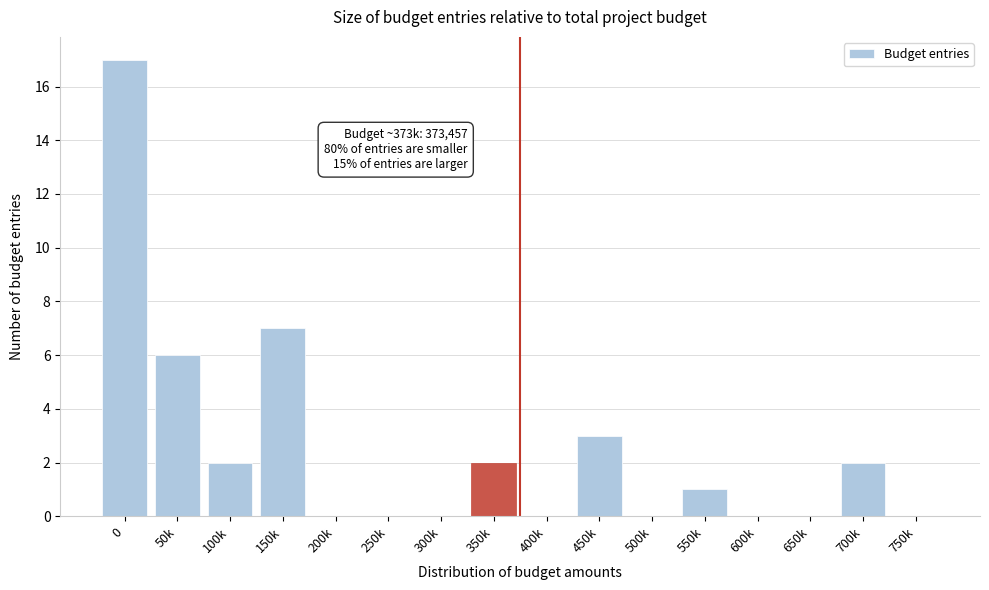

Reading right to left, list all the values displayed in this chart.

750k=0	700k=2	650k=0	600k=0	550k=1	500k=0	450k=3	400k=0	350k=2	300k=0	250k=0	200k=0	150k=7	100k=2	50k=6	0=17